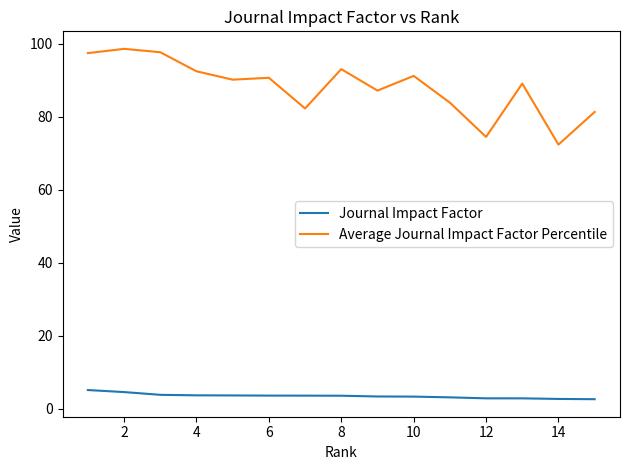

True or false: Journal Impact Factor and Average Journal Impact Factor Percentile intersect in this chart.

False